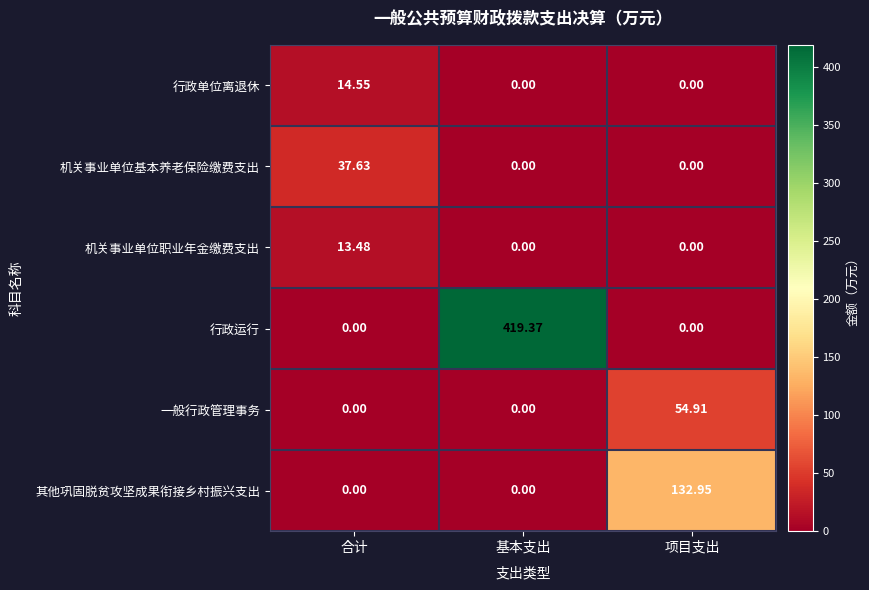

What is the total value across all series at 基本支出?

419.4